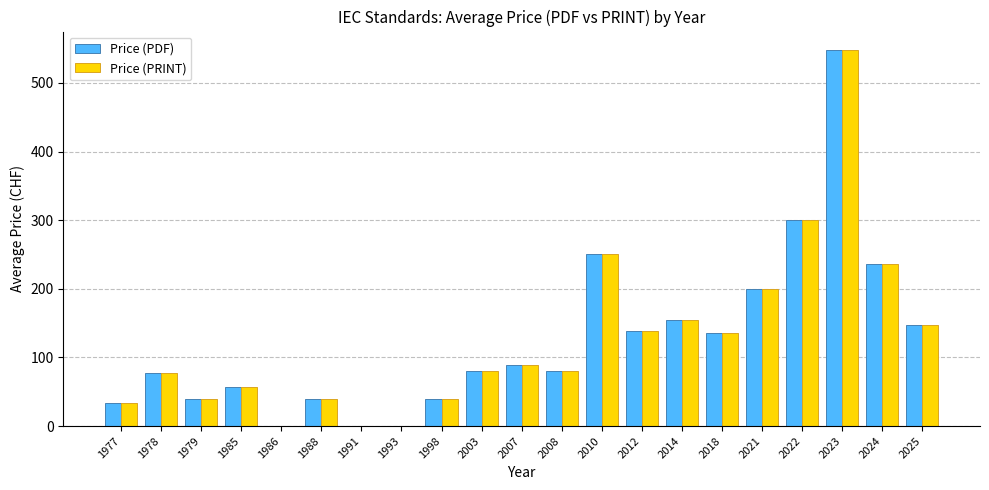

The value of Price (PRINT) at 2023 is 547.5. True or false?

True